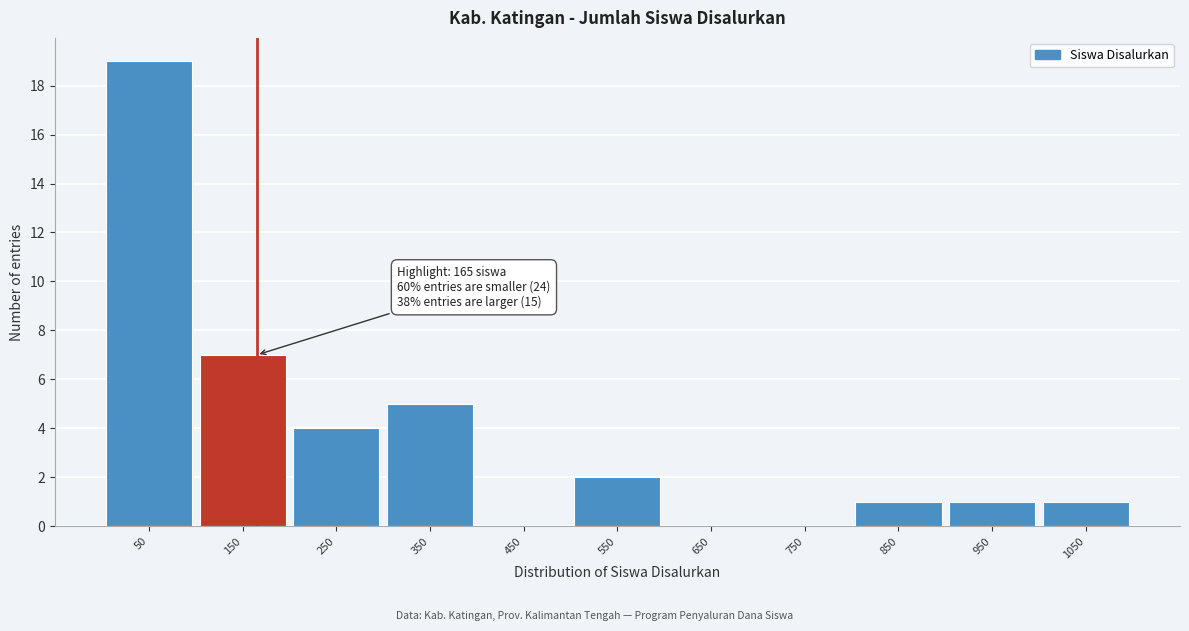

Over which range of the x-axis is the bar tallest?

0 to 100